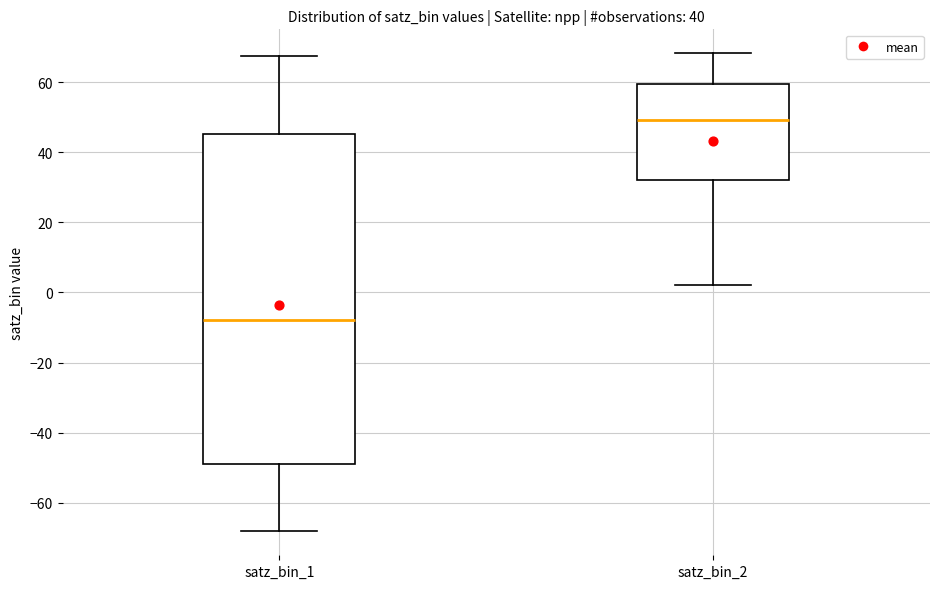

Where is the upper edge of the box for satz_bin_1 on the y-axis? The values are not printed on the chart, so give them approximately, as read against the axis.

46